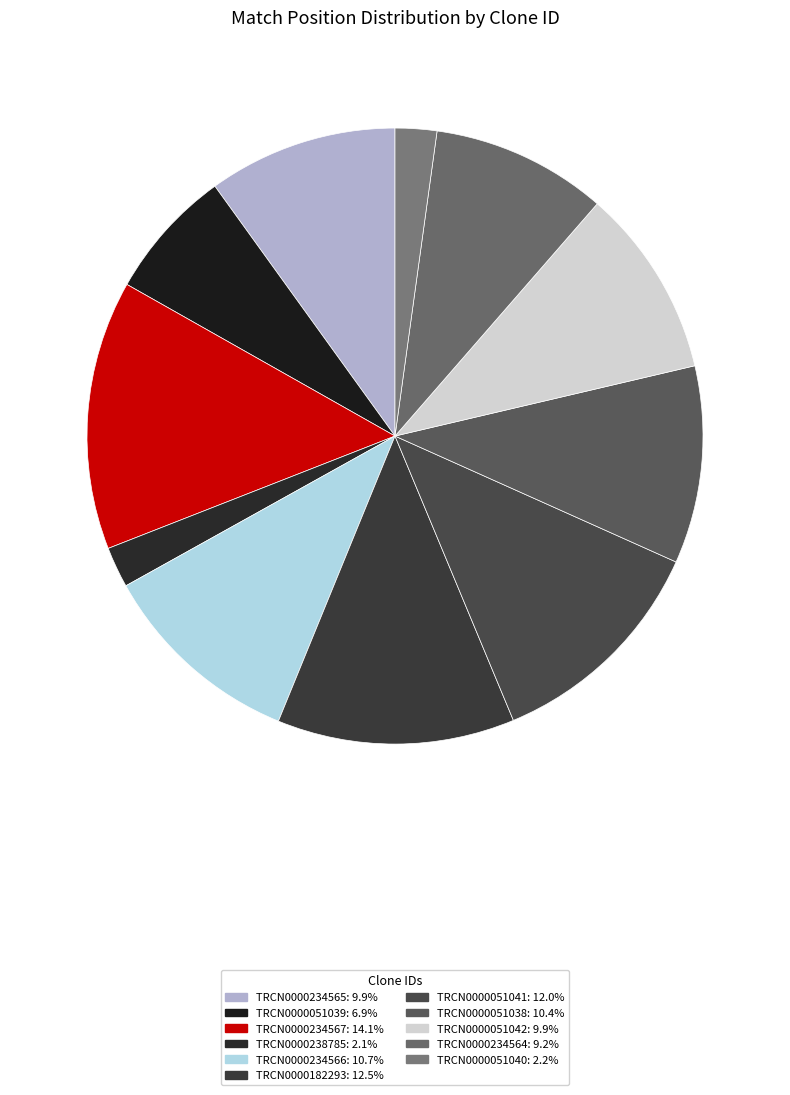

To the nearest percent, what is the difference between the TRCN0000234566 and TRCN0000238785 slice percentages?

9%